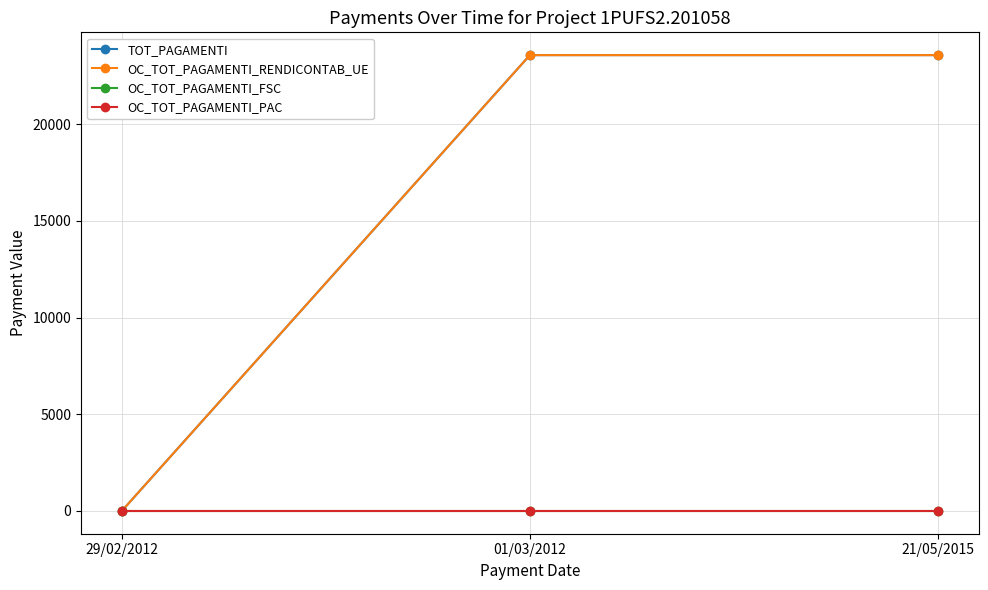

At which label does OC_TOT_PAGAMENTI_FSC reach its minimum?

29/02/2012